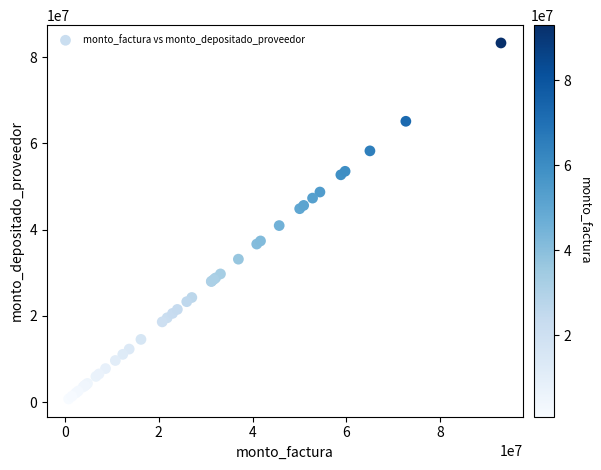

What Y value in the scatter plot is closest to 42021798?

40947426